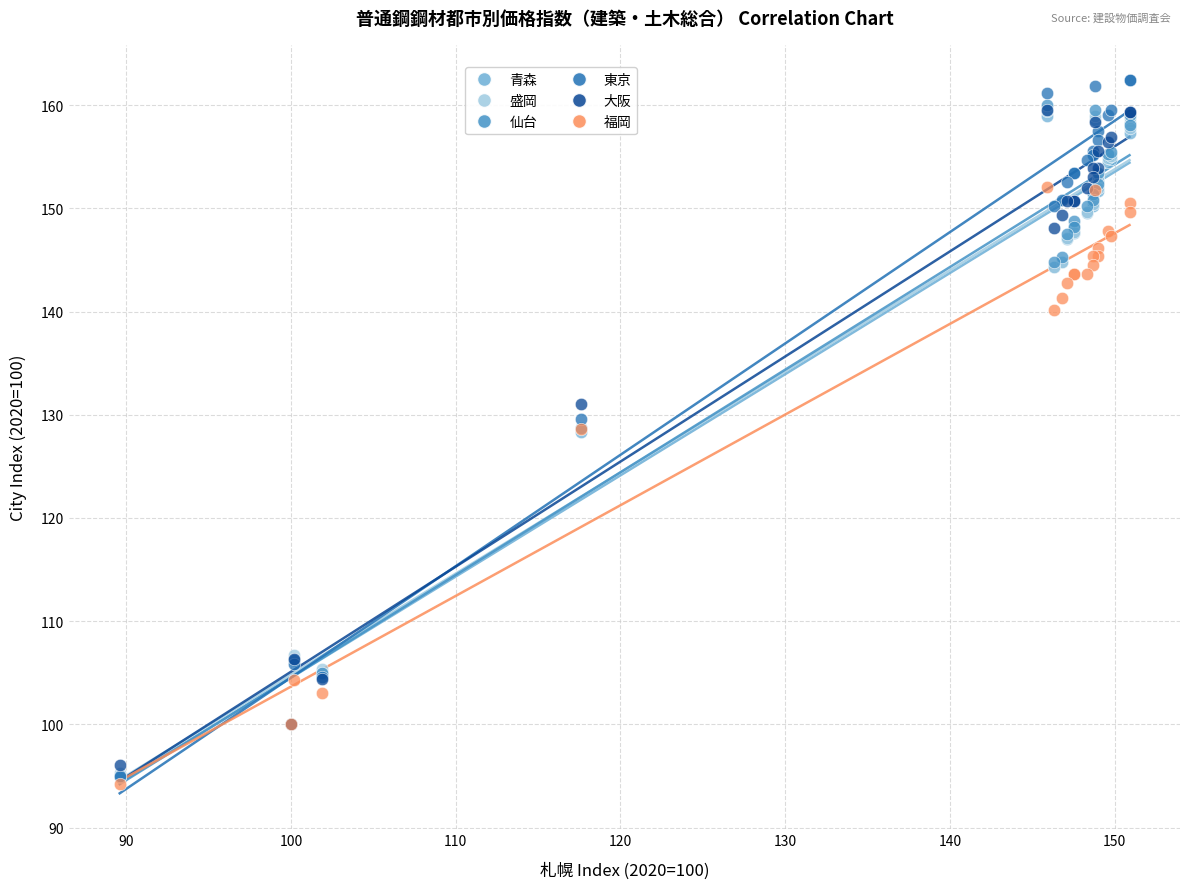

Which series contains the lowest Y value?

福岡